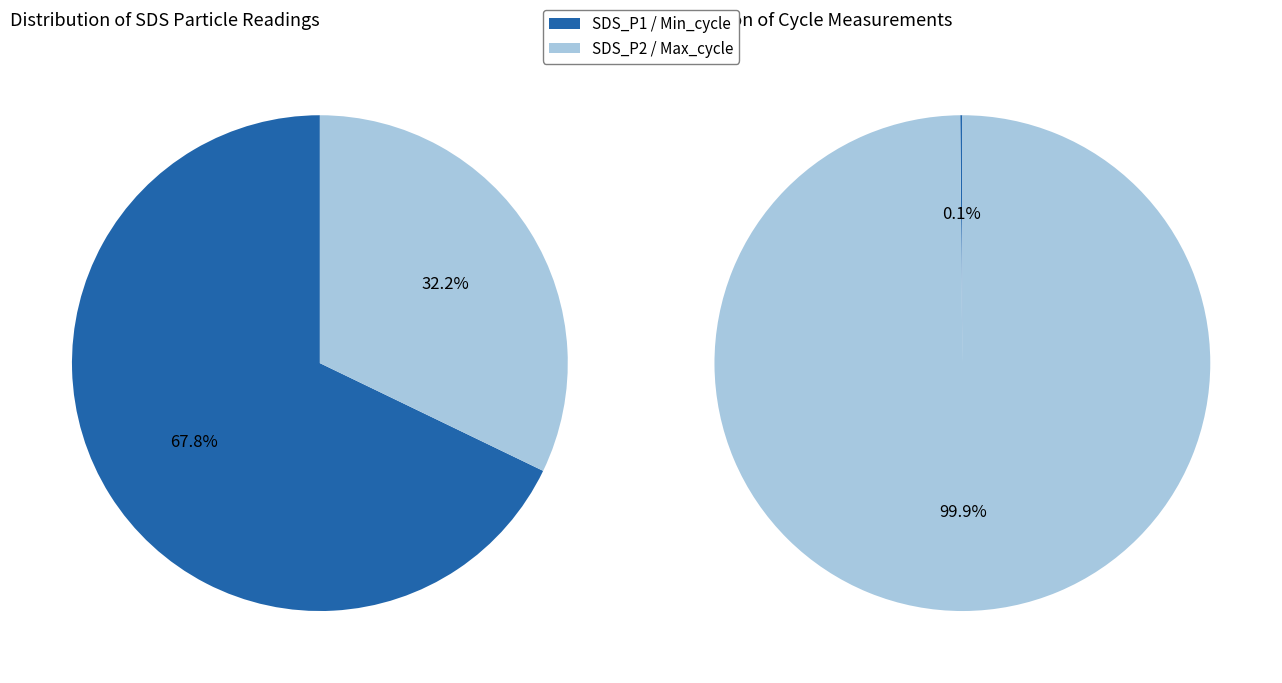

True or false: Min_cycle accounts for 0% of the total.

True